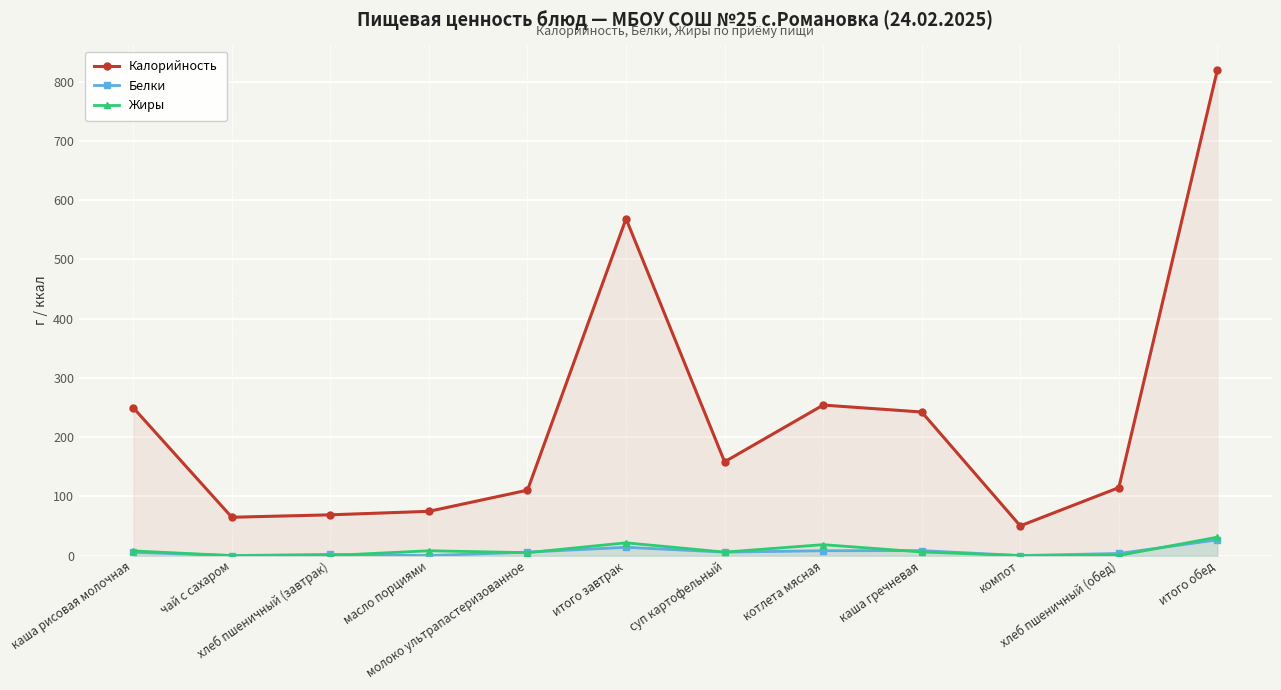

True or false: Жиры and Калорийность cross at least once.

False